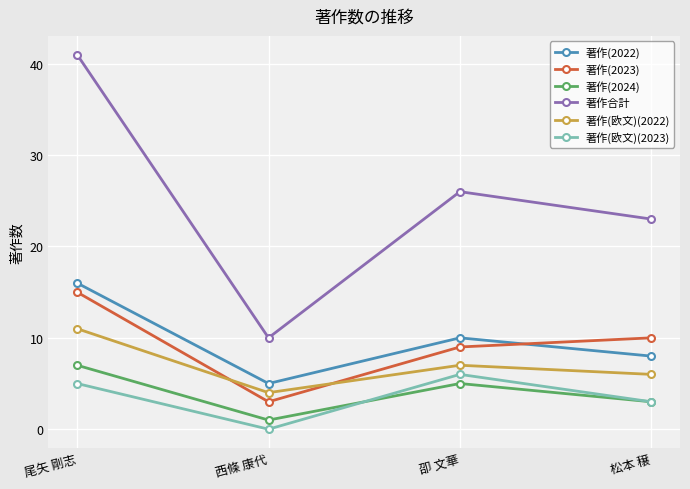

Where does the 著作(2024) series first go above 5?

尾矢 剛志